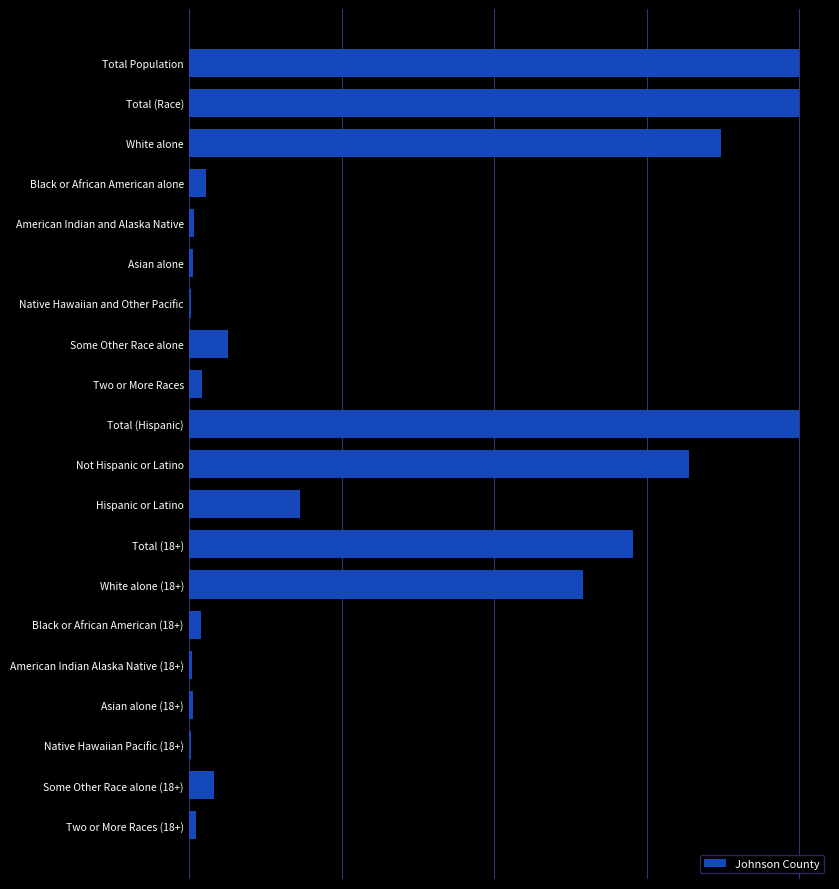

Are the bars horizontal?

Yes